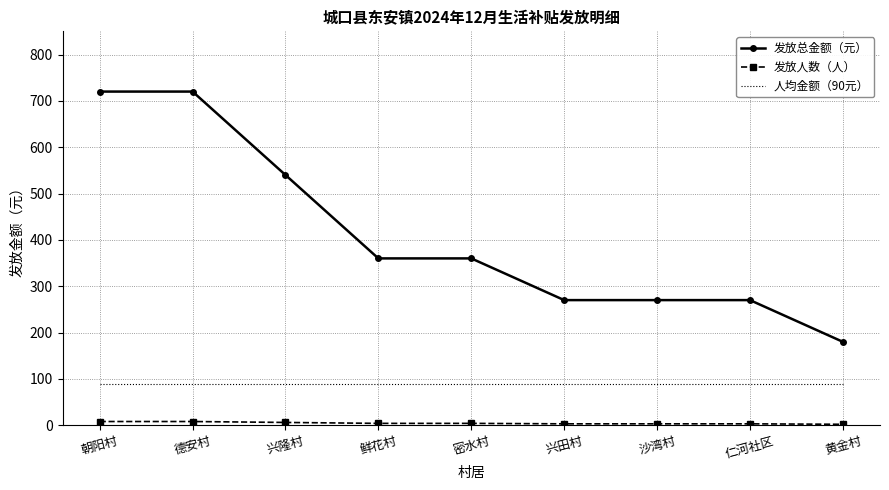

What is the average value of the 发放总金额（元） series?

410